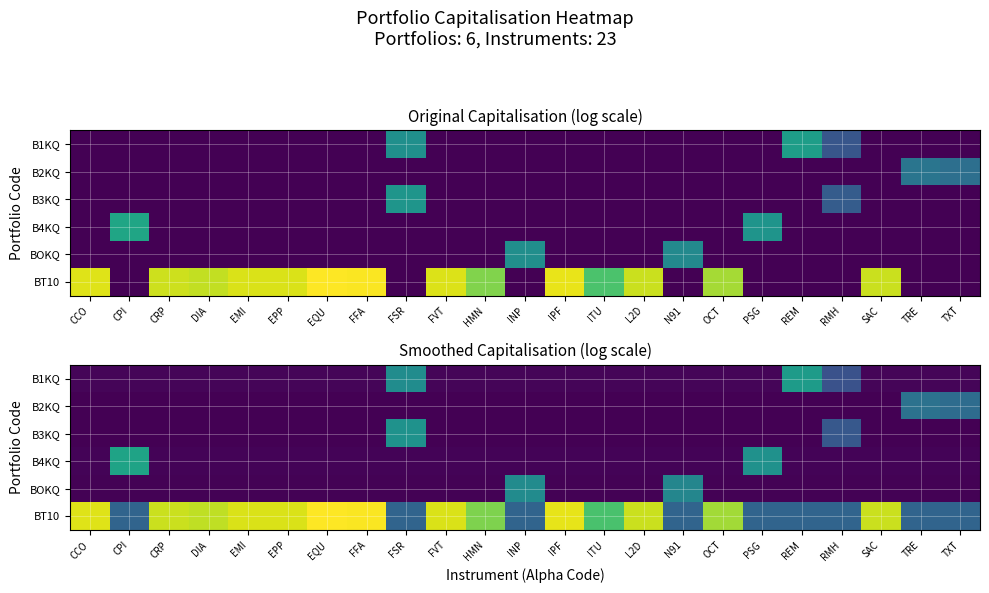

The B2KQ series shows 0.3 at EMI. True or false?

True